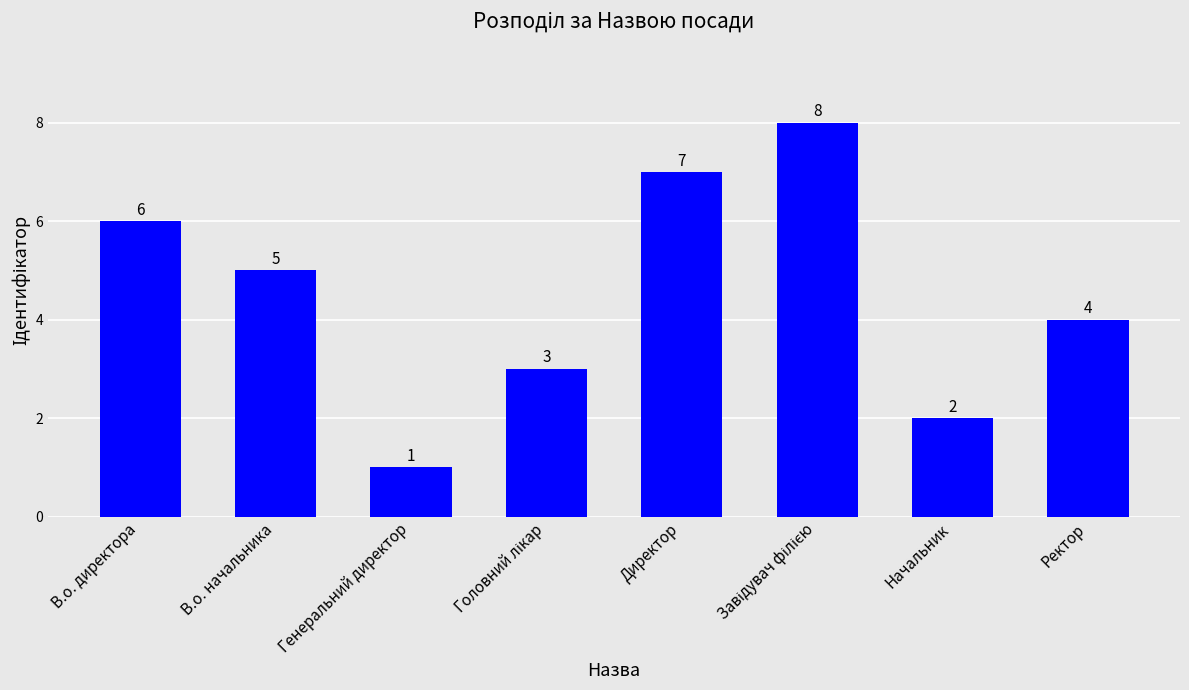

Approximately how many times larger is the value at В.о. директора compared to Ректор?

1.5